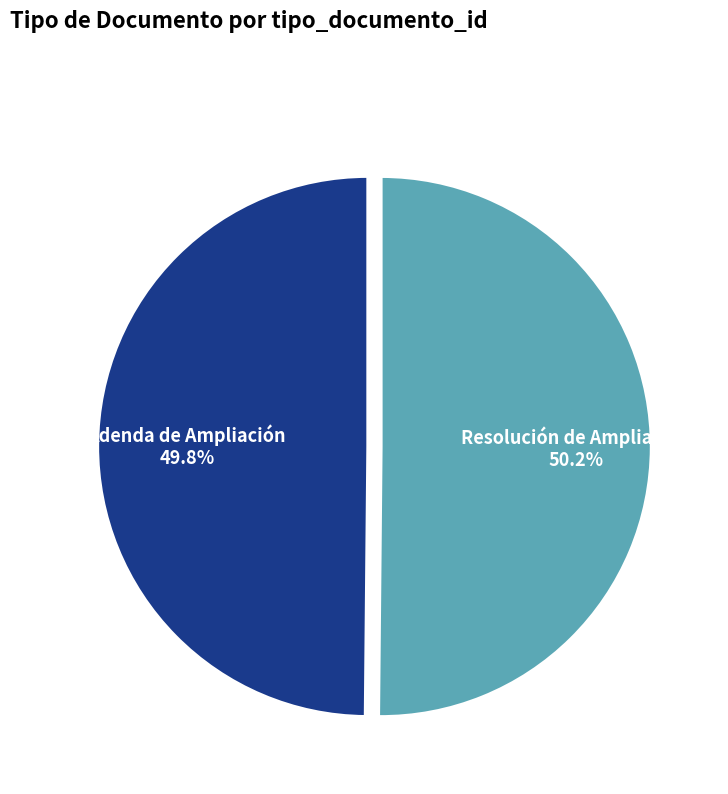

Combined, what portion of the pie is Adenda de Ampliación and Resolución de Ampliación?

100.0%